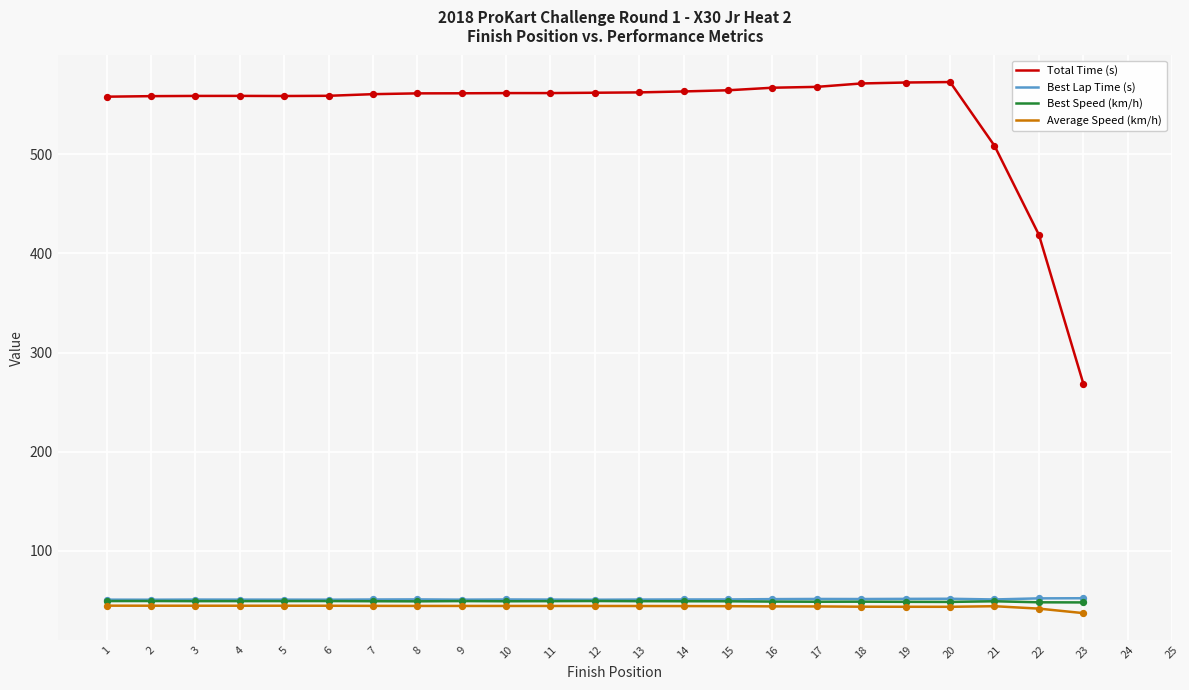

Is the value of Best Lap Time (s) at 4 greater than the value of Total Time (s) at 18?

No